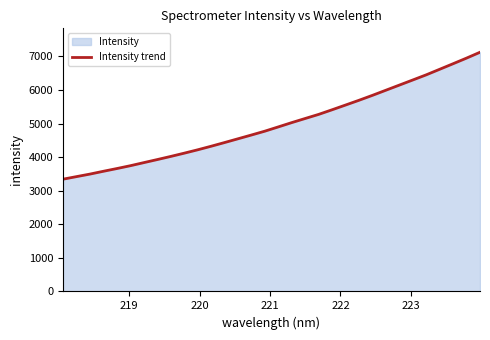

What is the minimum value shown in the chart?

3342.5